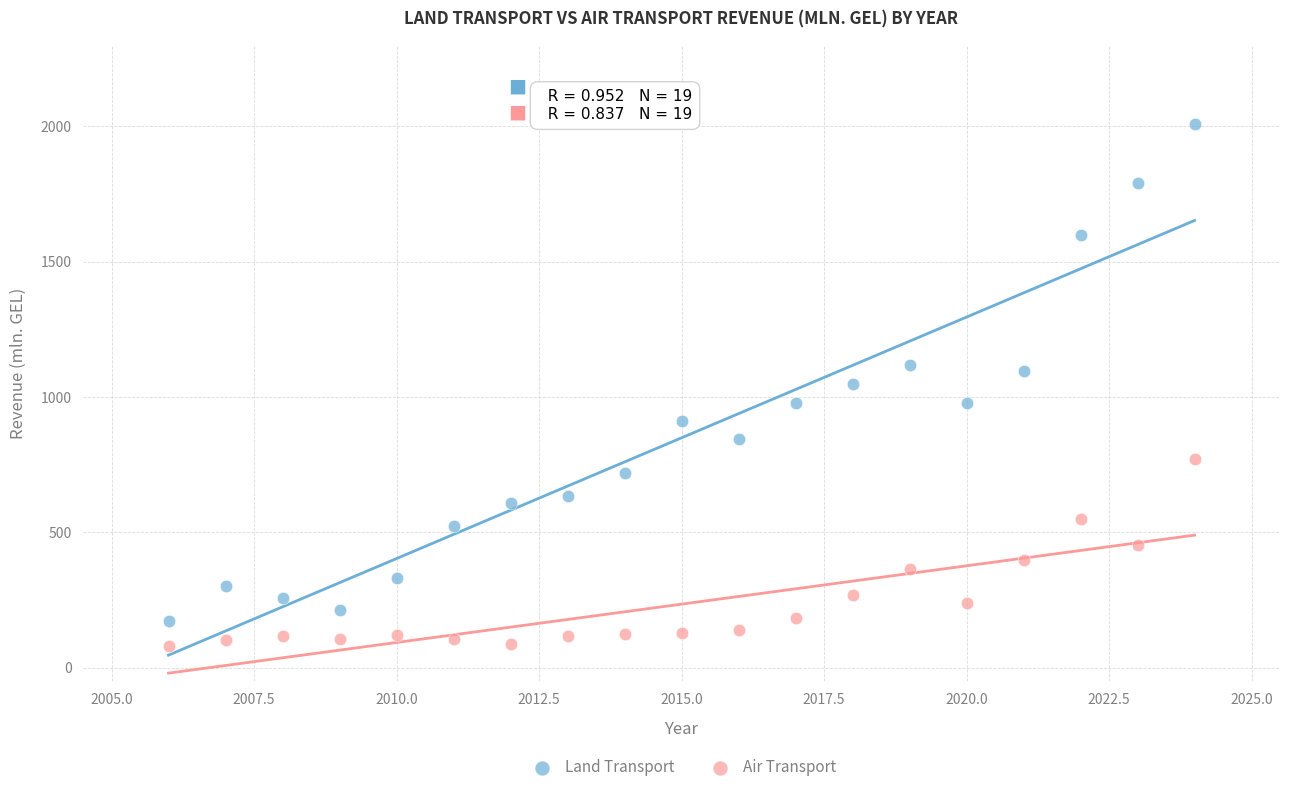

Across all data points, what is the range of Y values (max minus min)?

1926.5